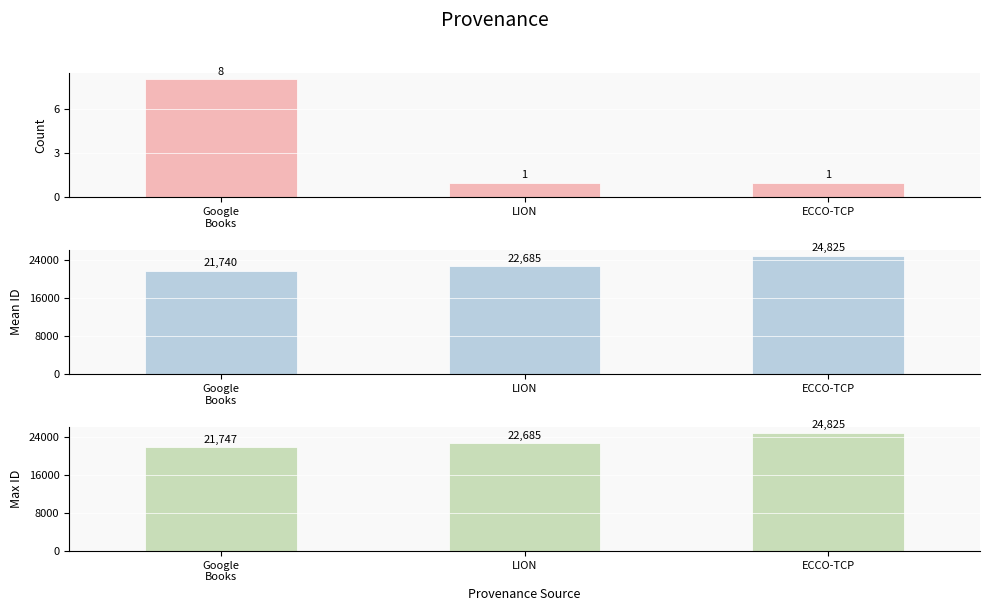

Count the Count values in the range 1 to 8.

3